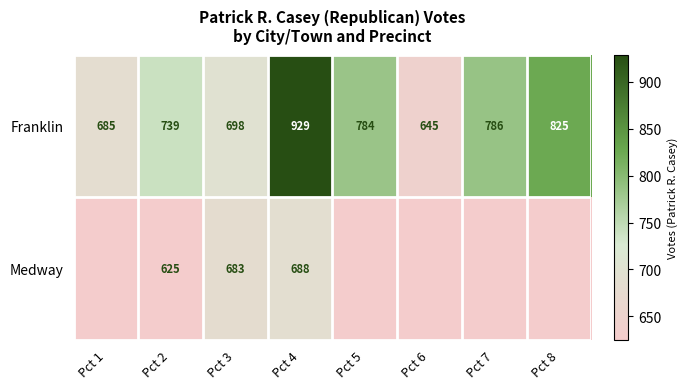

At Pct 2, list the series in order from largest to smallest.

Franklin, Medway